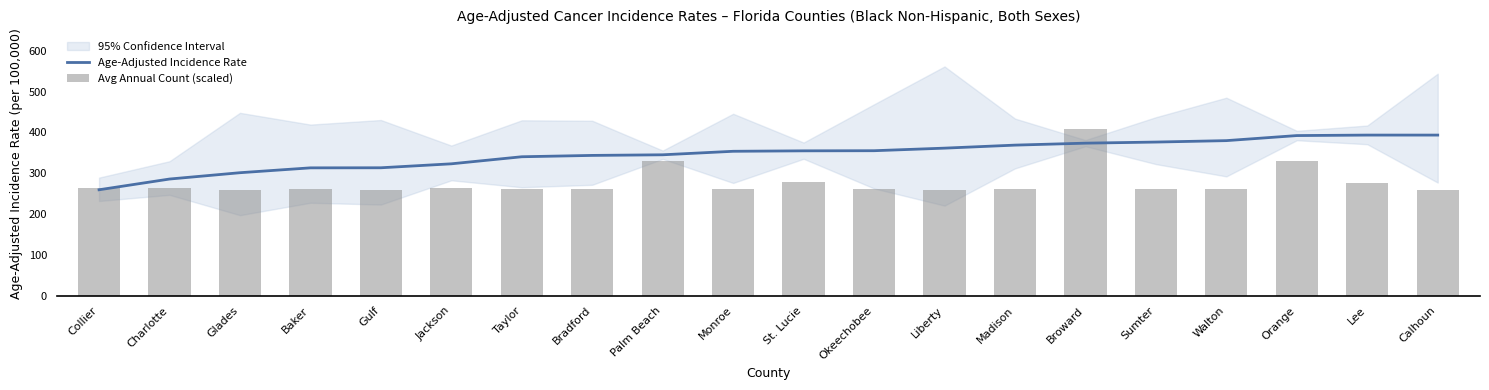

Between Madison and Broward, which series saw the biggest shift?

Avg Annual Count (scaled)